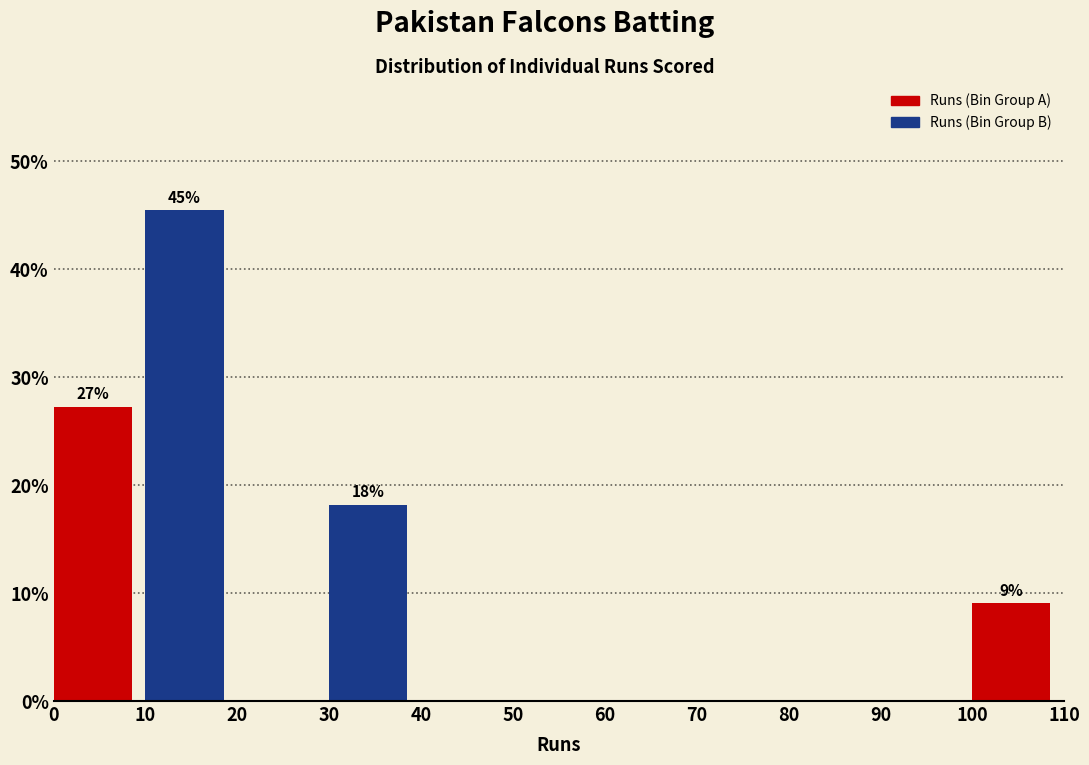

Over which range of the x-axis is the bar tallest?

10 to 20